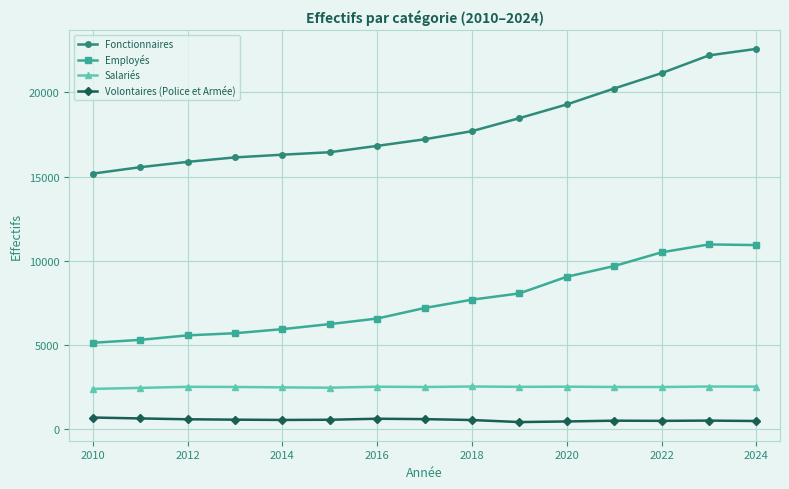

True or false: Employés has more than 2 interior local peaks.

False